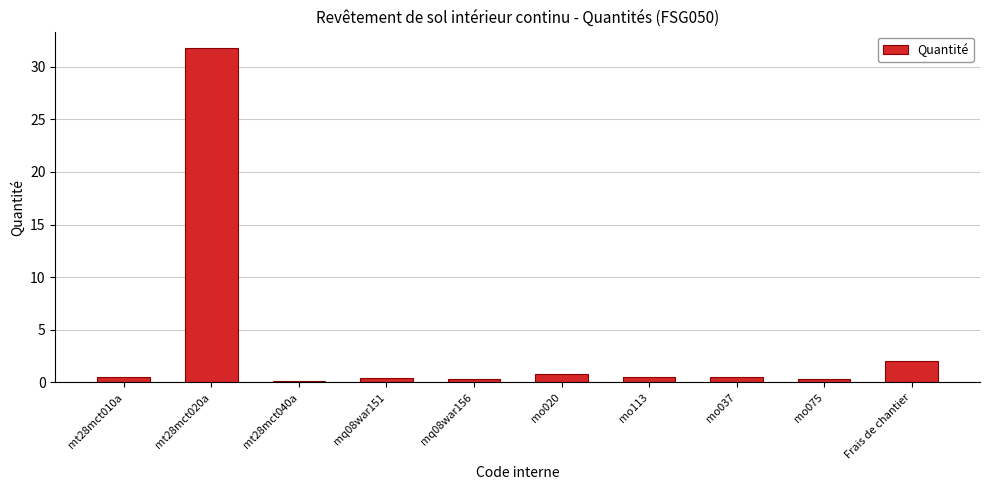

Which has a higher value, mo075 or Frais de chantier?

Frais de chantier